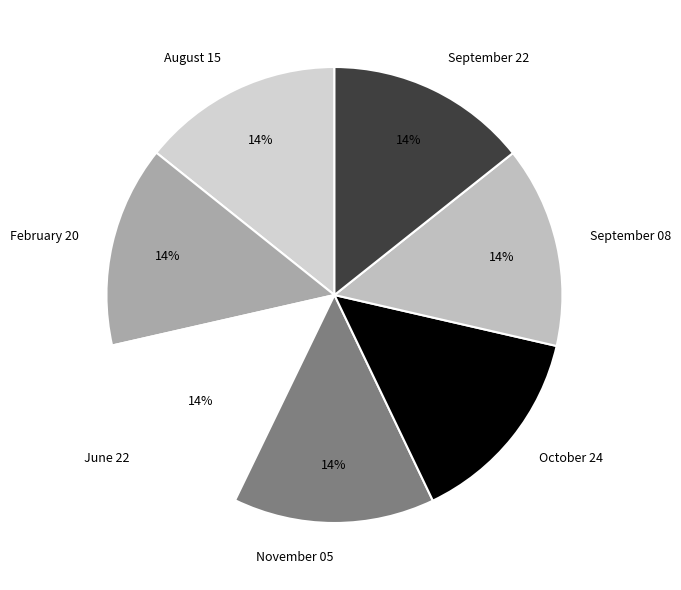

Does October 24 account for over 50% of the chart?

No